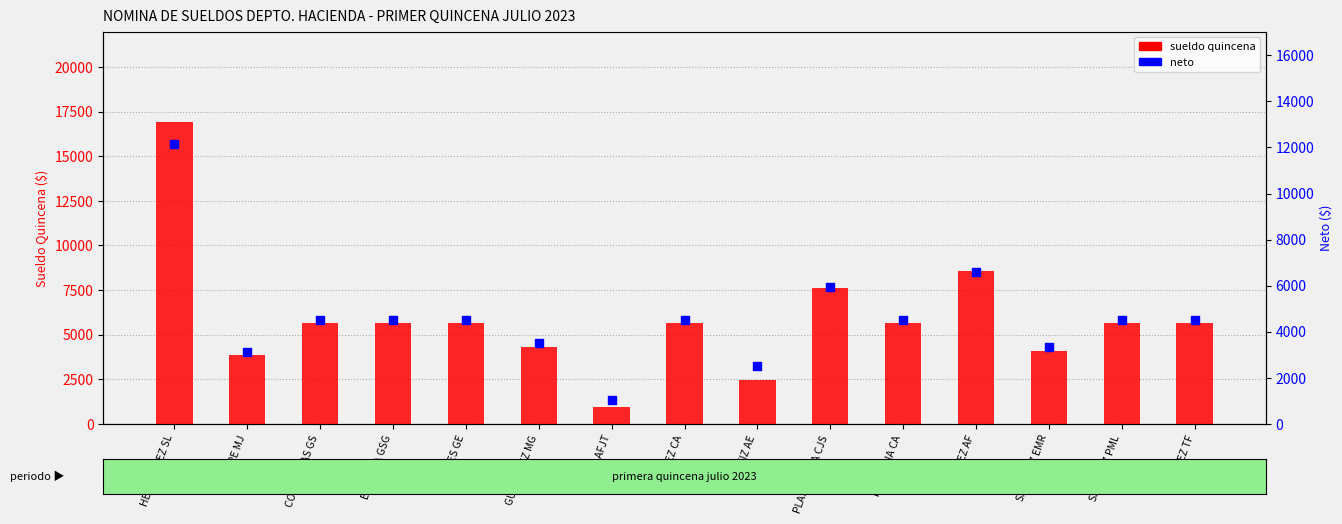

Which series has the widest spread of Y values?

sueldo quincena